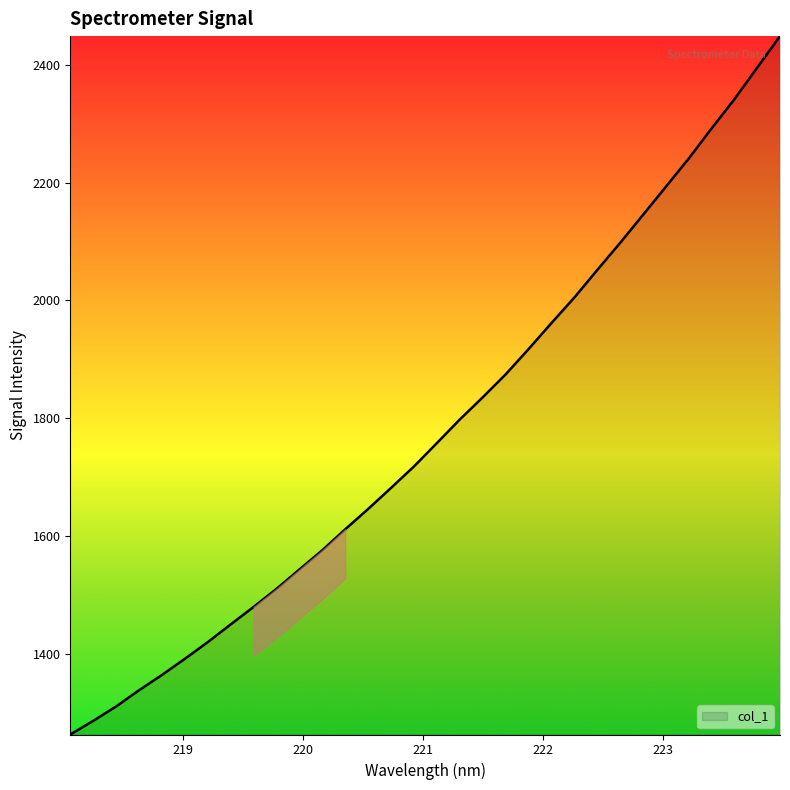

What is the difference between the maximum and minimum values?

1185.9